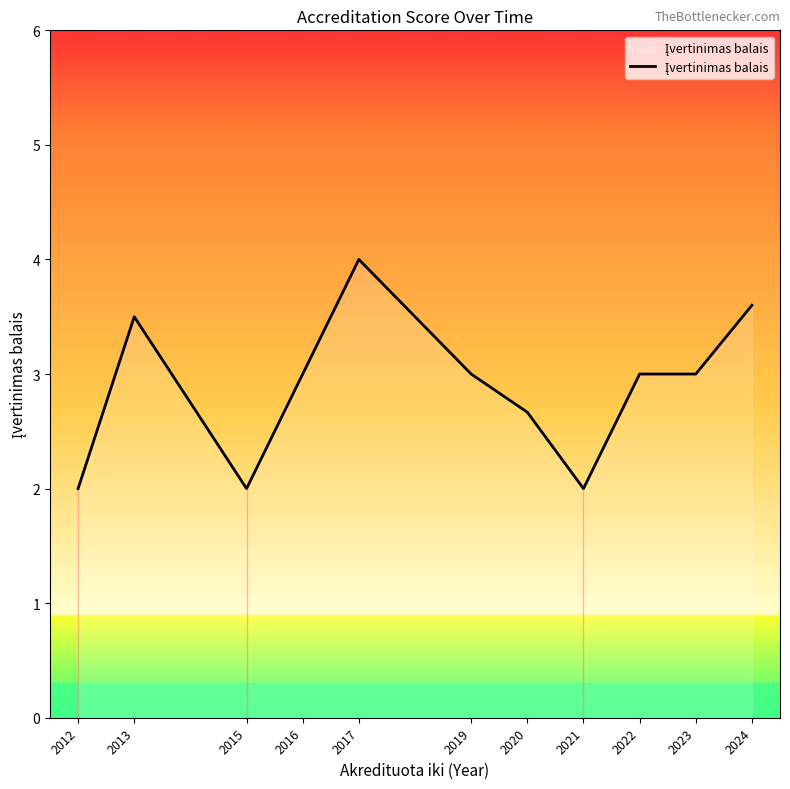

What is the minimum value shown in the chart?

2.0